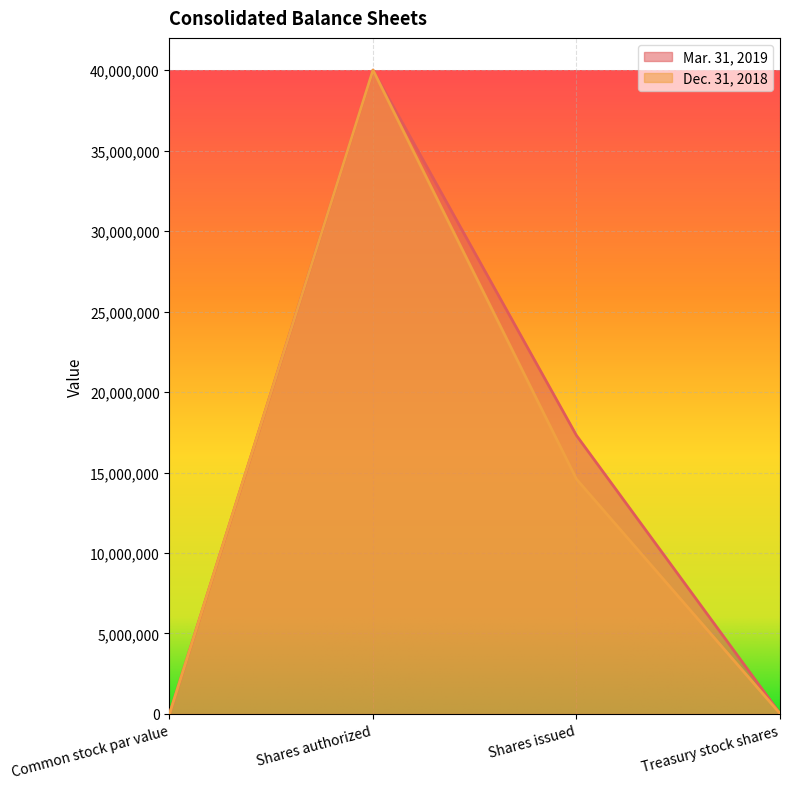

At which category is the sum across all series the highest?

Shares authorized